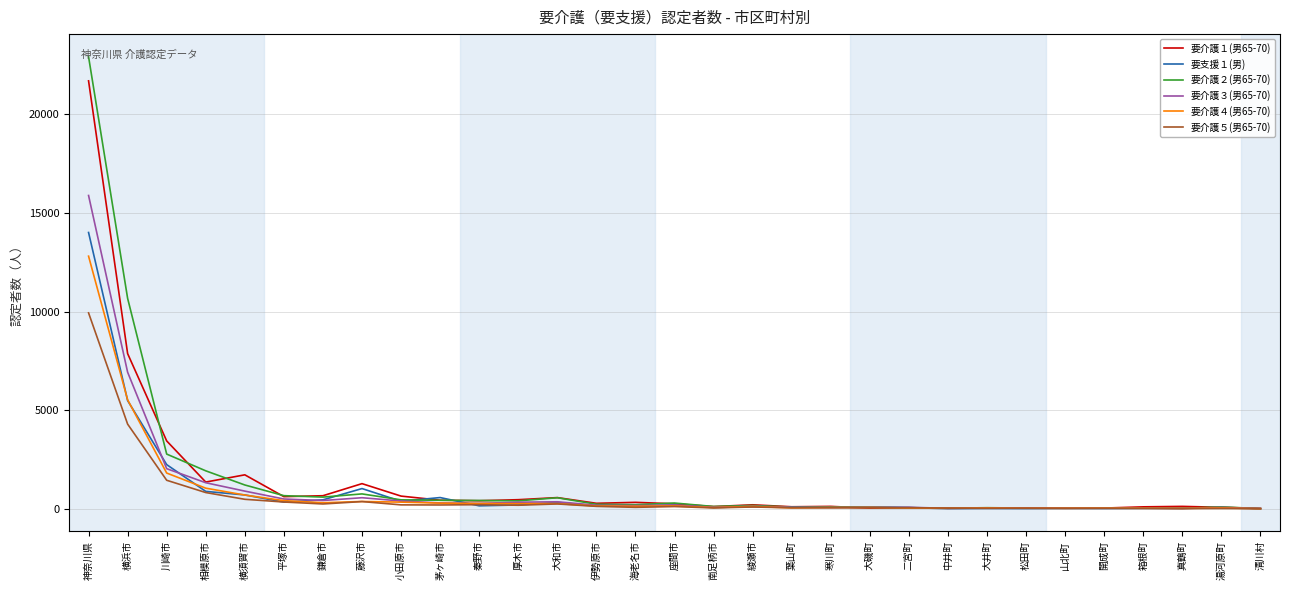

Rank the series at 神奈川県 from lowest to highest value.

要介護５(男65-70), 要介護４(男65-70), 要支援１(男), 要介護３(男65-70), 要介護１(男65-70), 要介護２(男65-70)